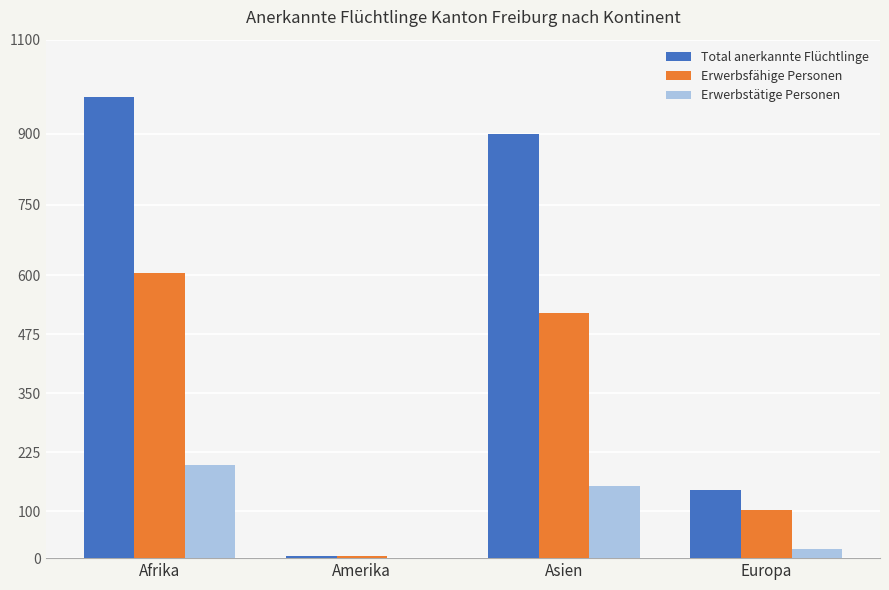

True or false: Erwerbstätige Personen has a value of 153 at Asien.

True